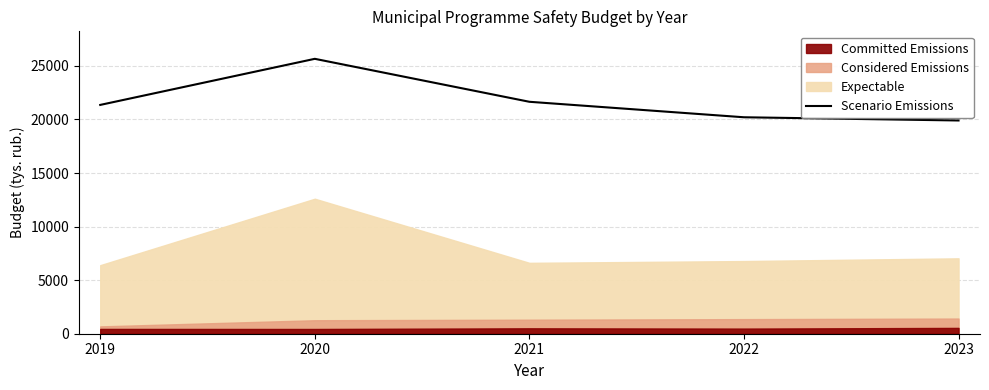

Where is the first local maximum?

2020